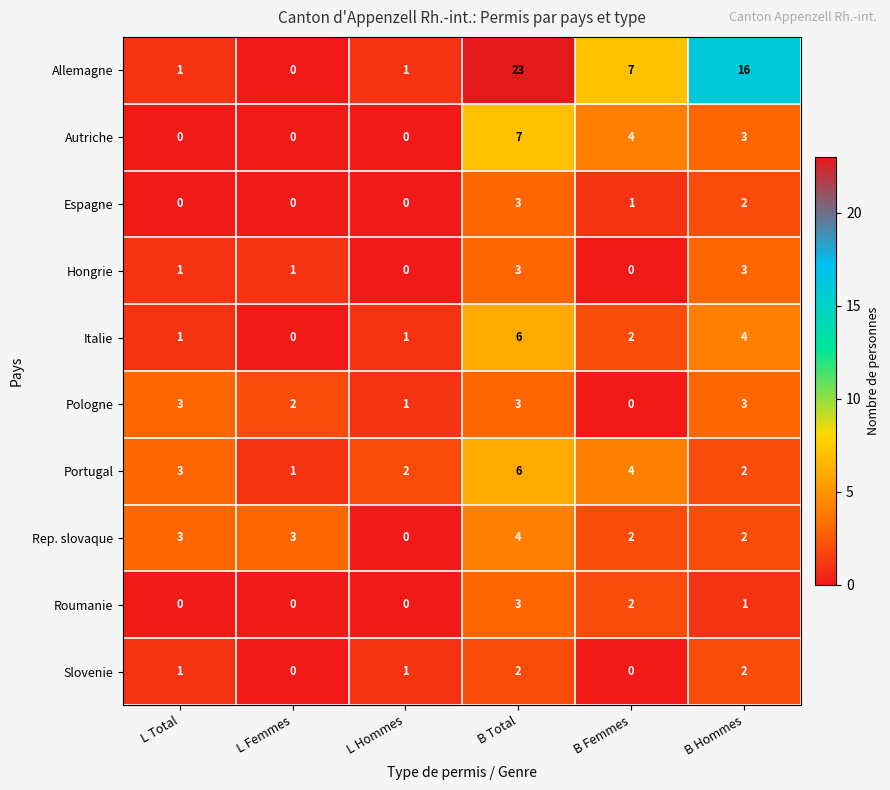

At how many categories does at least one series exceed 18?

1